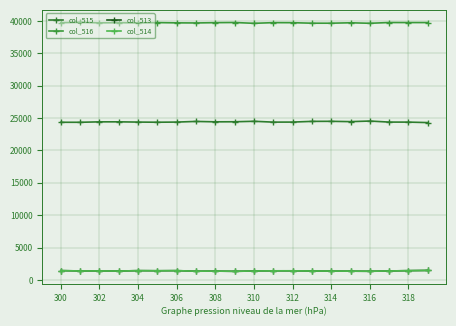

True or false: col_514 and col_513 cross at least once.

False